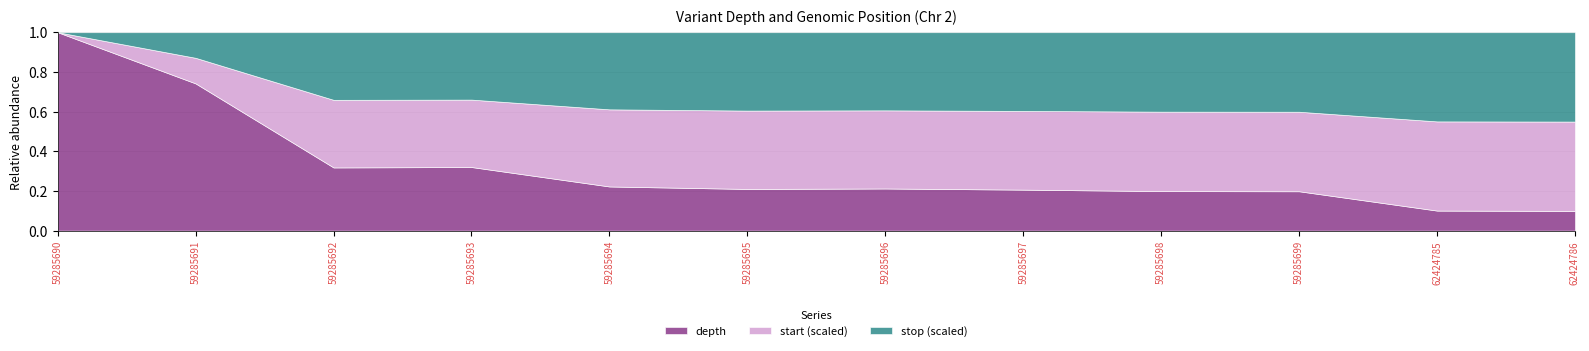

At which category does the chart reach its peak across all series?

62424786